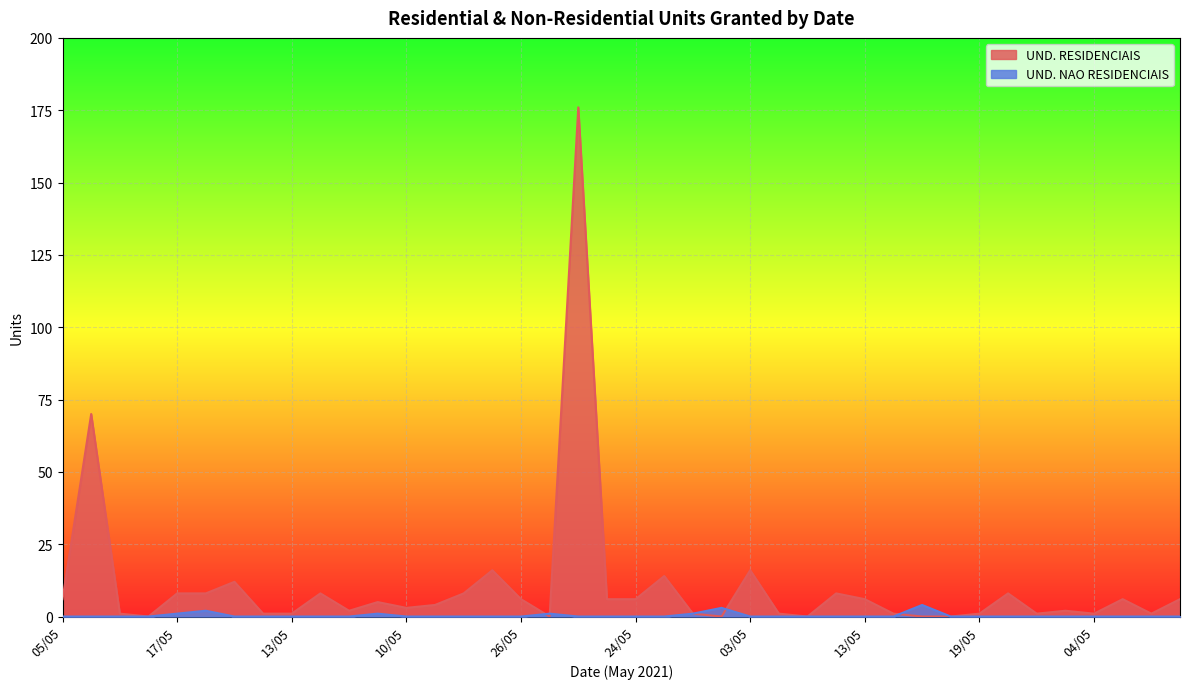

How many values in the UND. RESIDENCIAIS series are below 5?

20